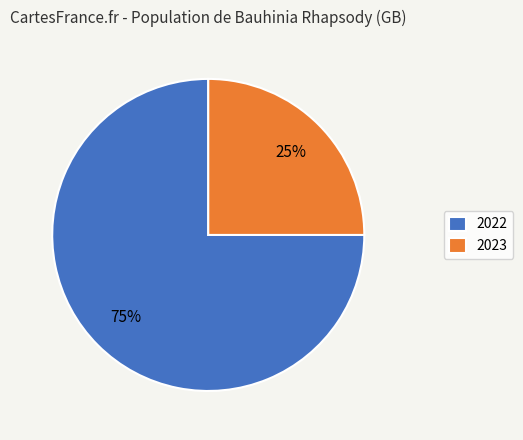

Which has a higher value, 2023 or 2022?

2022